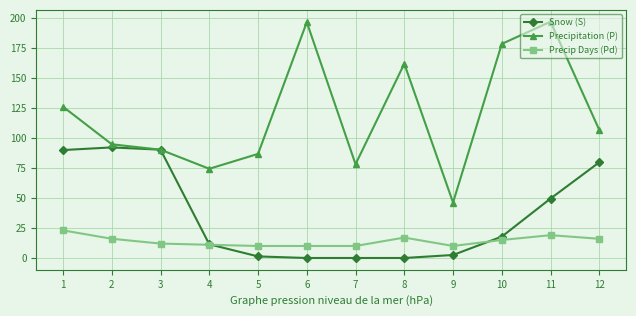

What is the maximum value for Snow (S)?

92.1